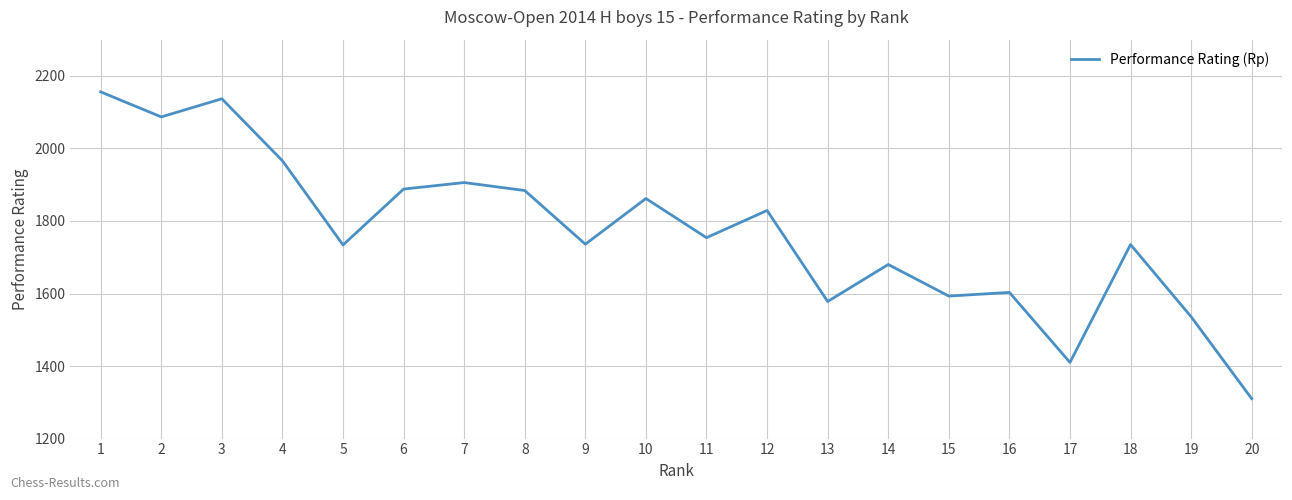

Approximately how many times larger is the value at 14 compared to 20?

1.3